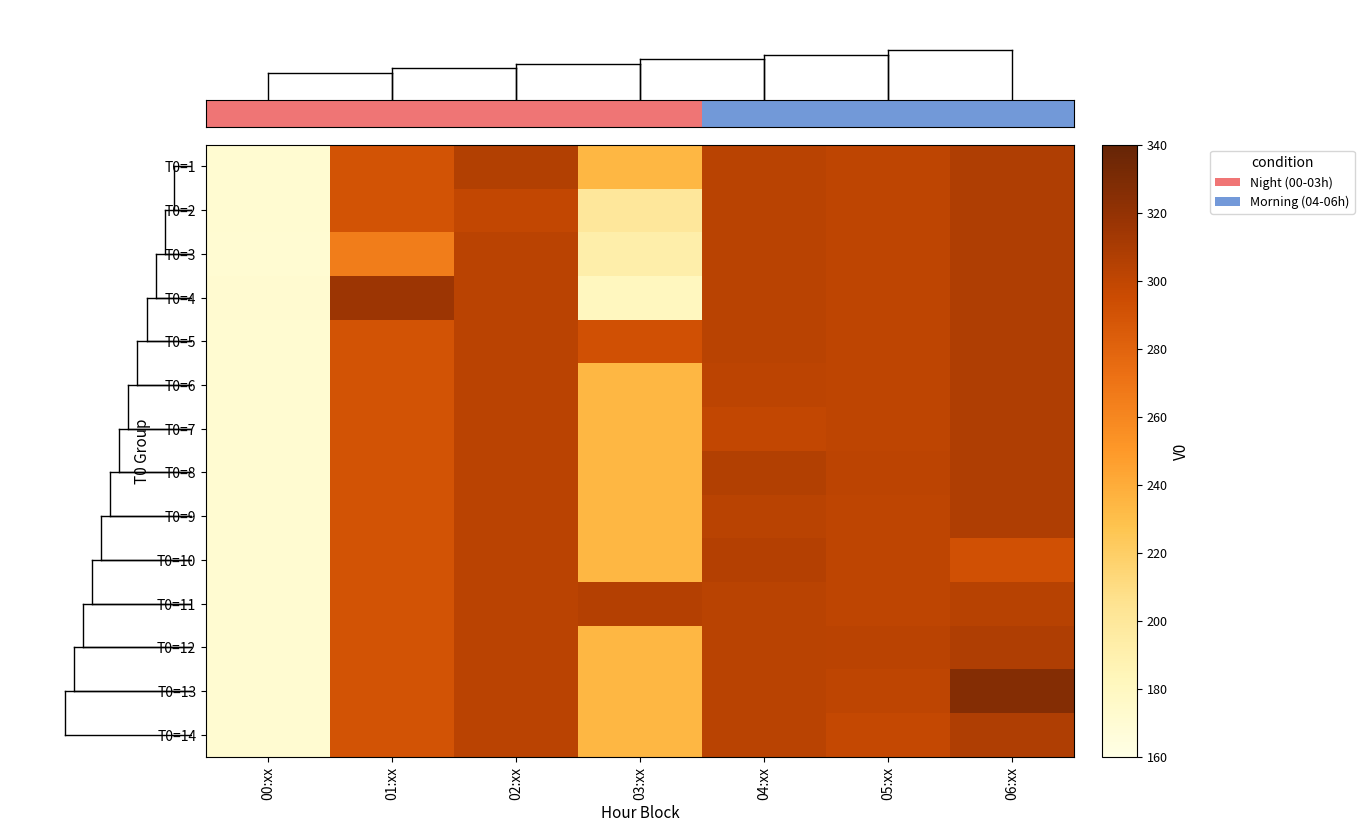

What is the total value across all series at 06:xx?

4302.7